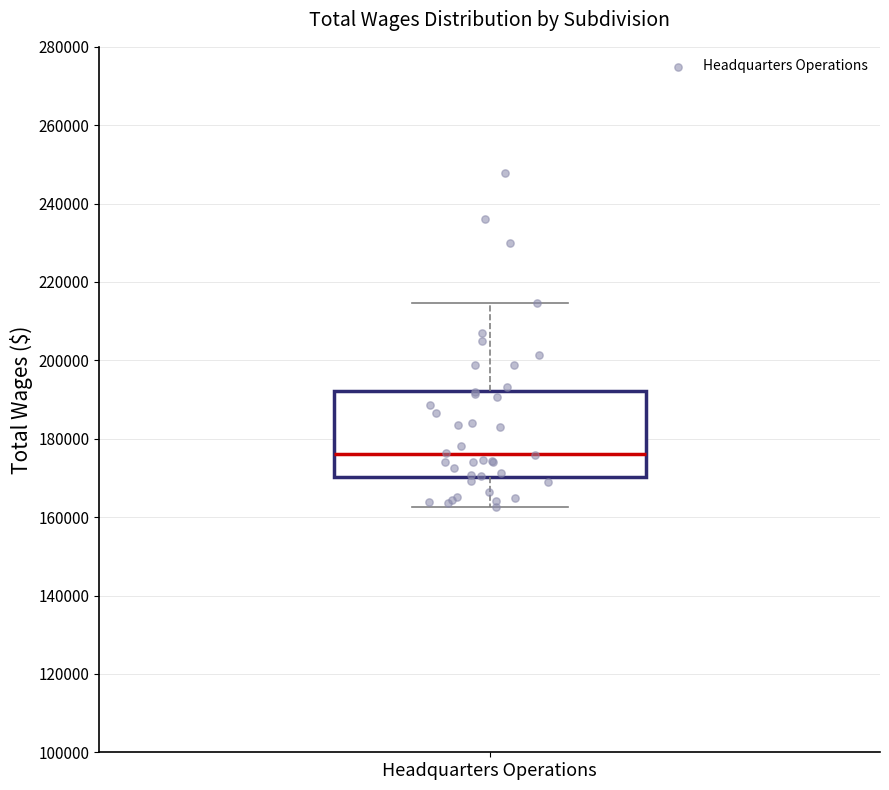

Read this box plot against the y-axis: the position of the median line, the range covered by the box, and the ends of both whiskers. The values are not printed on the chart, so give them approximately, as read against the axis.

median 176000, box 170000 to 192000, whiskers 162000 to 214000